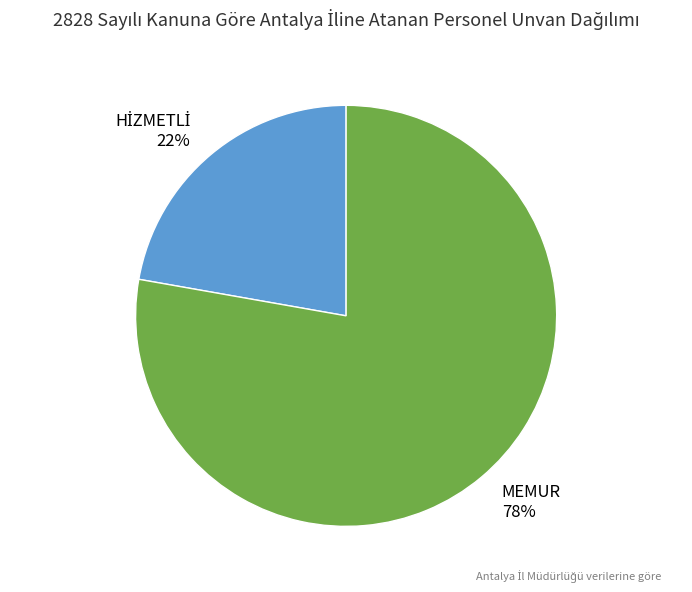

To the nearest percent, what portion does MEMUR represent?

78%